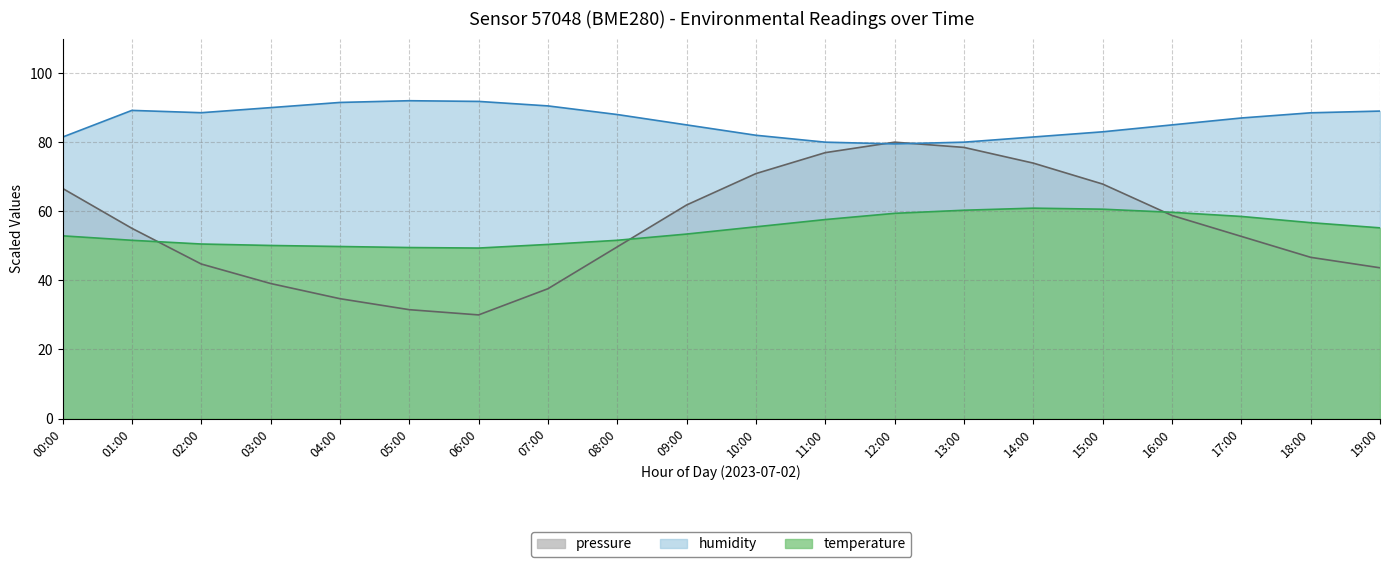

What is the total value across all series at 06:00?

171.1